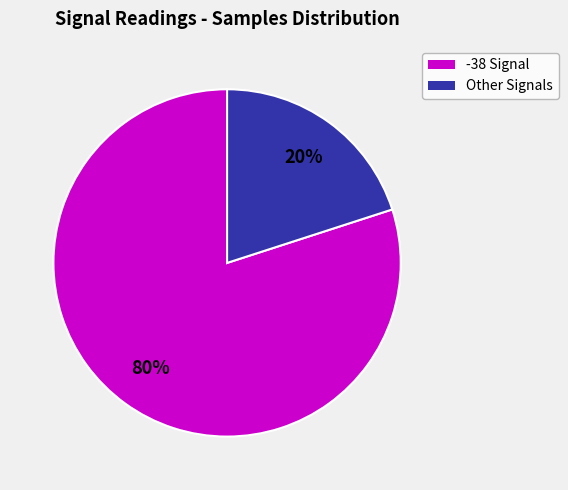

How many segments does this pie chart have?

2